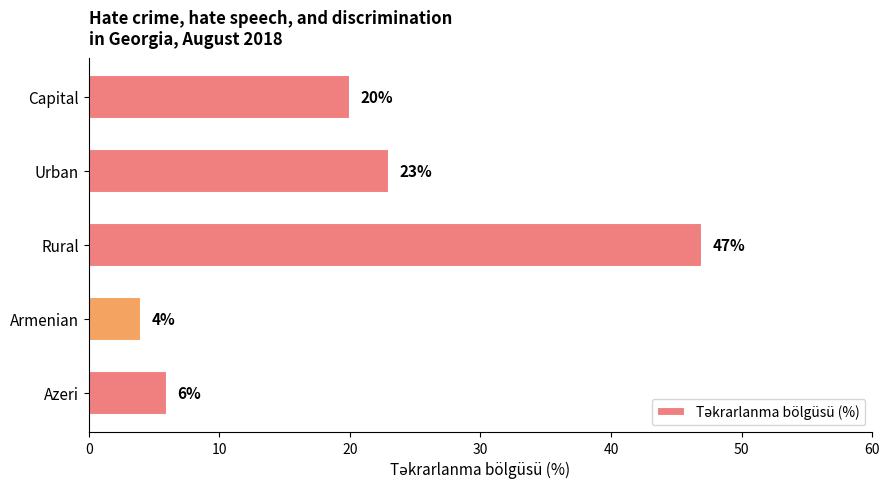

List the labels in order of value, smallest first.

Armenian, Azeri, Capital, Urban, Rural